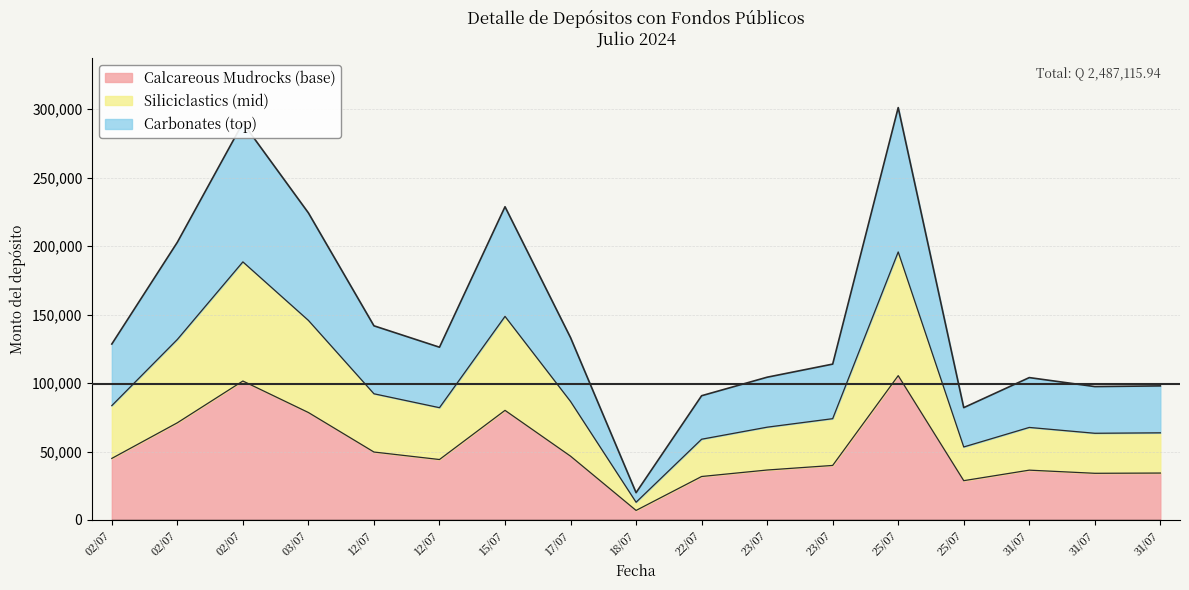

Does the chart display data point markers on the line(s)?

No